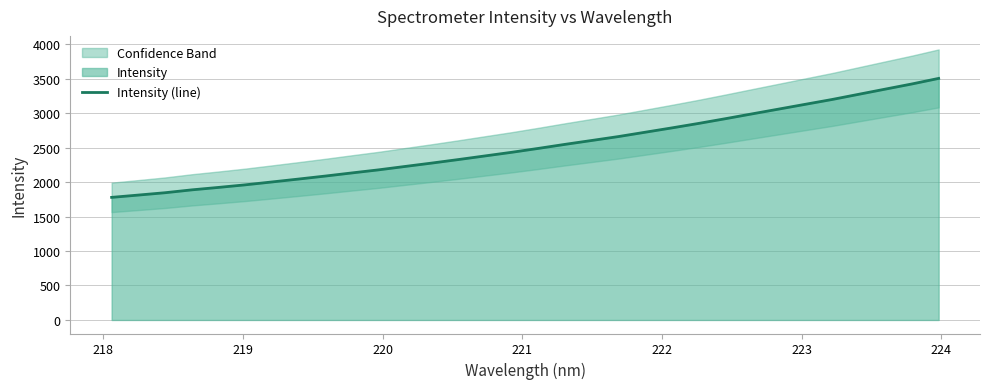

Reading right to left, transcribe all the data shown in this chart.

3502.6	3422.3	3347.5	3272.2	3196.8	3127.4	3057.8	2988.4	2918.4	2850.3	2785.6	2722.8	2660.1	2603.3	2547.2	2488.5	2432.1	2379.3	2326.6	2275.5	2226.4	2176.8	2132.2	2086.7	2043.3	2001.0	1959.3	1922.0	1886.5	1845.0	1811.1	1777.7